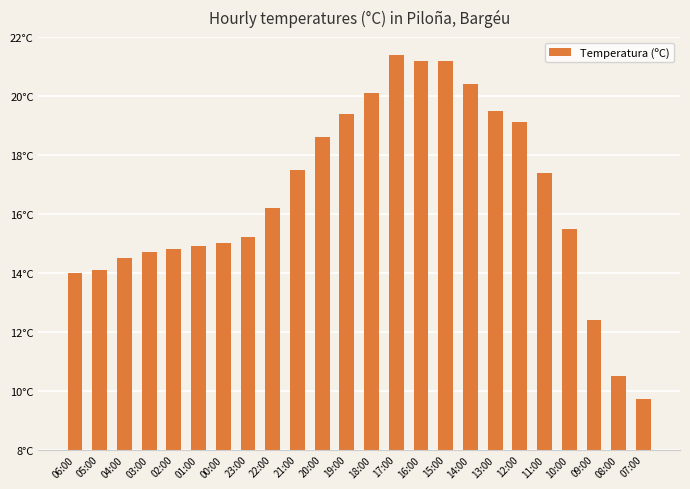

What is the difference between the second highest and second lowest values?

10.7